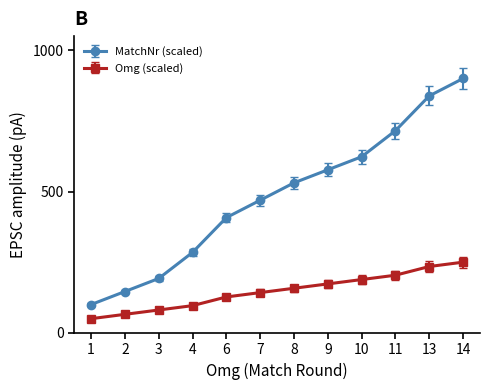

What is the total value across all series at 2?

211.5